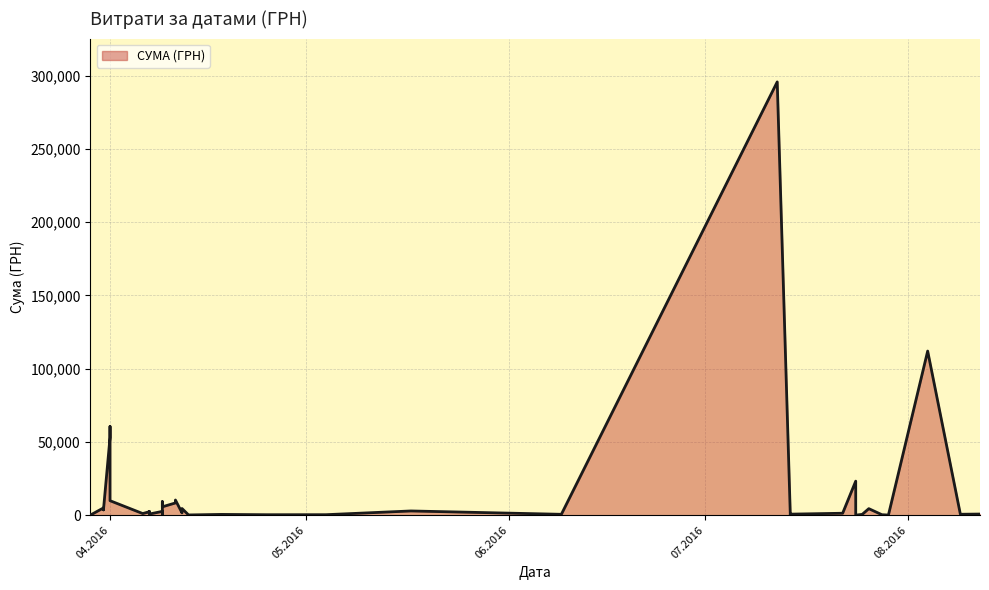

How many lines are shown in the chart?

1